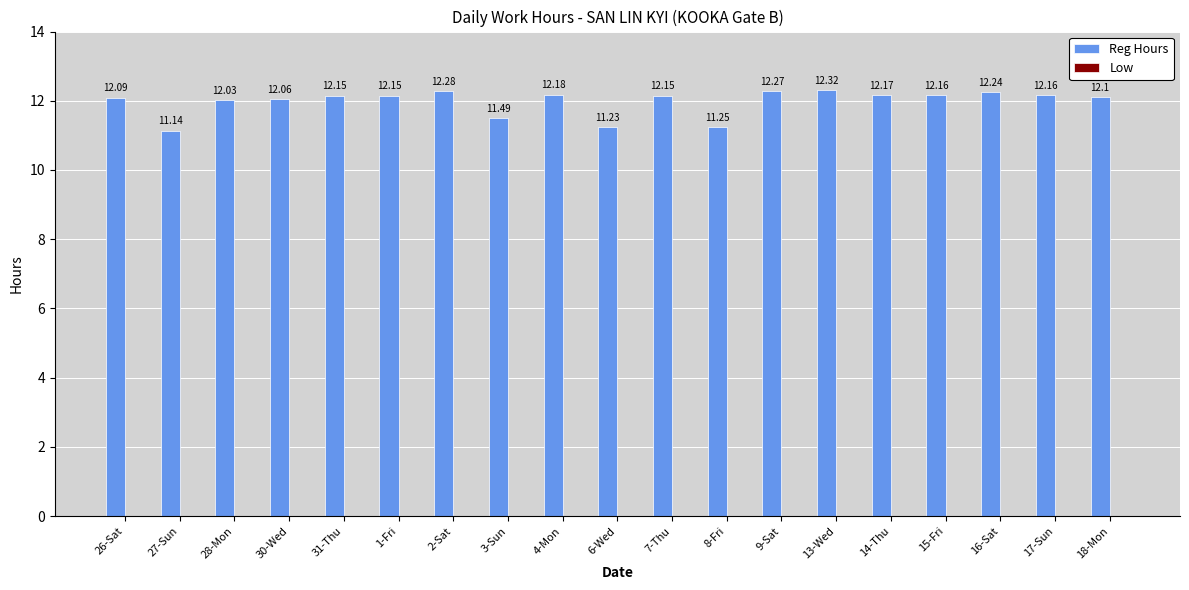

What is the average value?

12.0